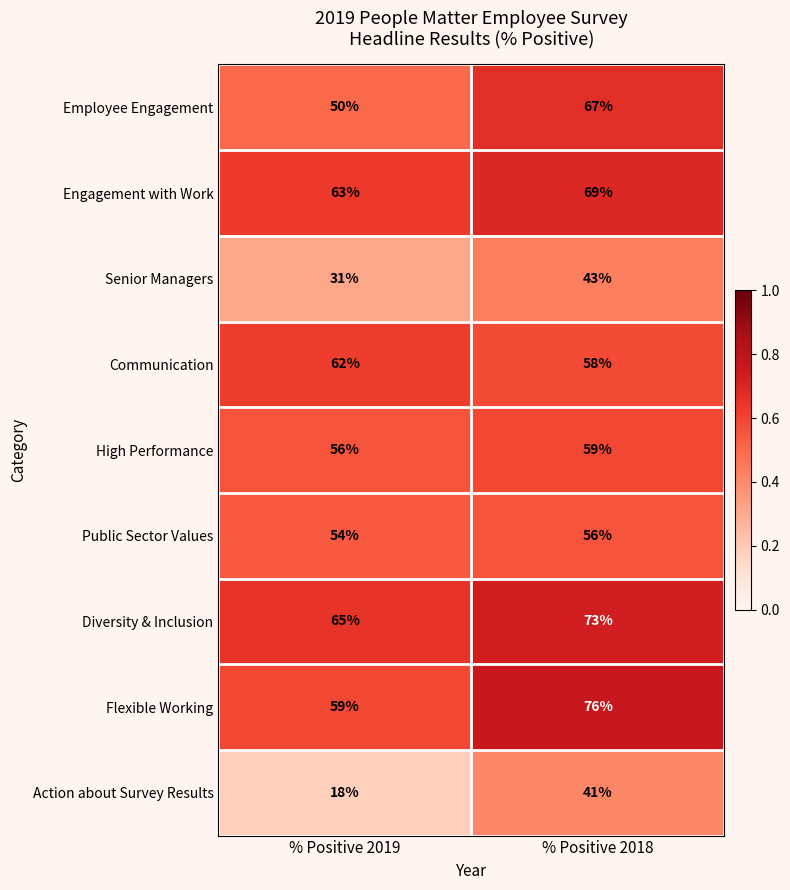

What is the approximate value of Senior Managers at % Positive 2018?

43